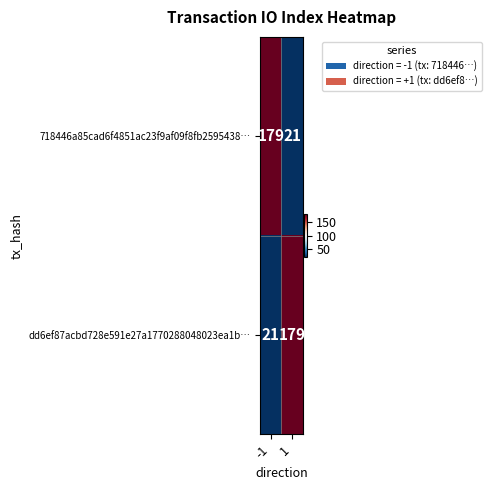

True or false: dd6ef87acbd728e591e27a1770288048023ea1b… has a value of 12 at -1.

False